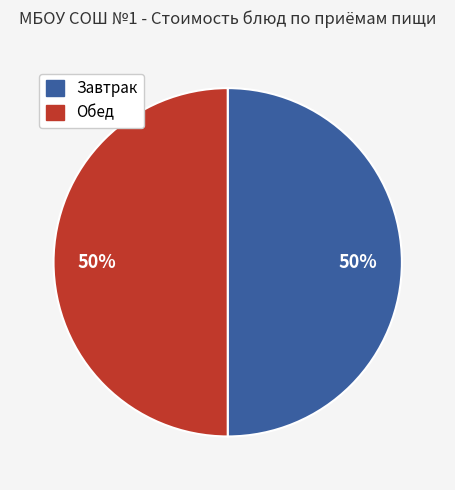

Count the number of slices in the pie.

2